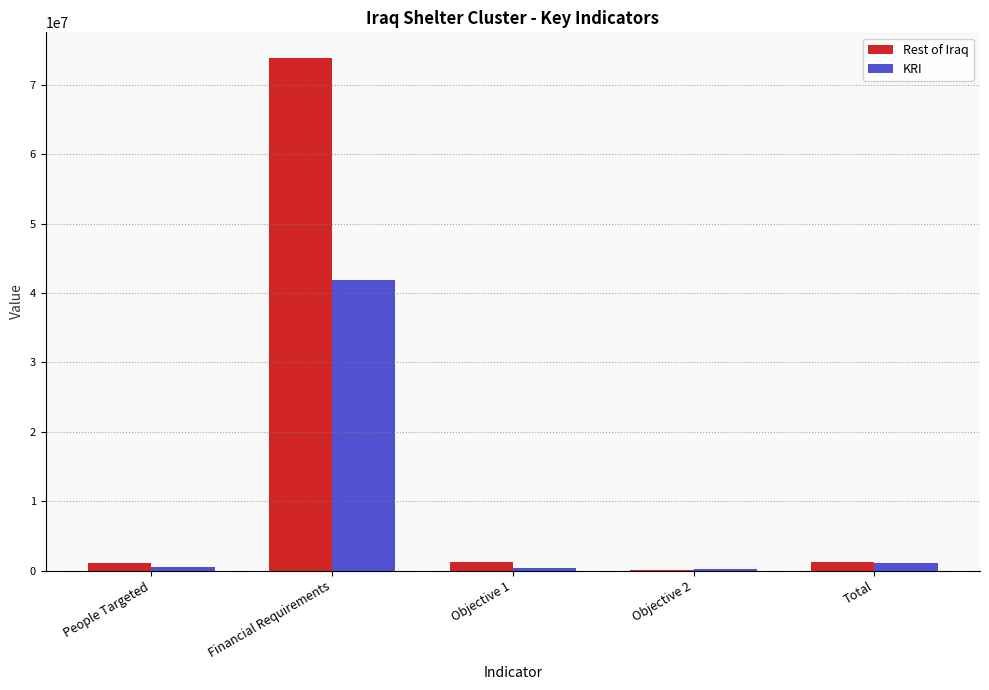

Read the Rest of Iraq value at Objective 2, to the nearest 100.

100200